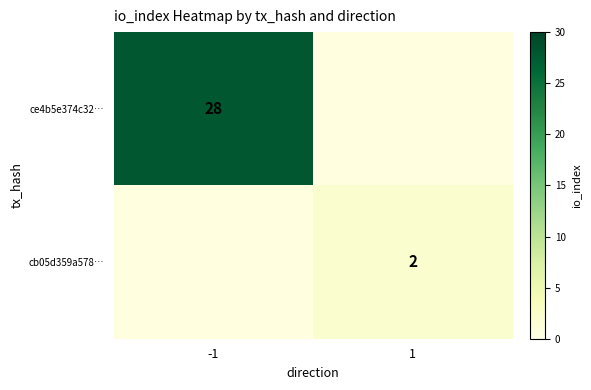

Is it true that ce4b5e374c32… equals 28 at -1?

True